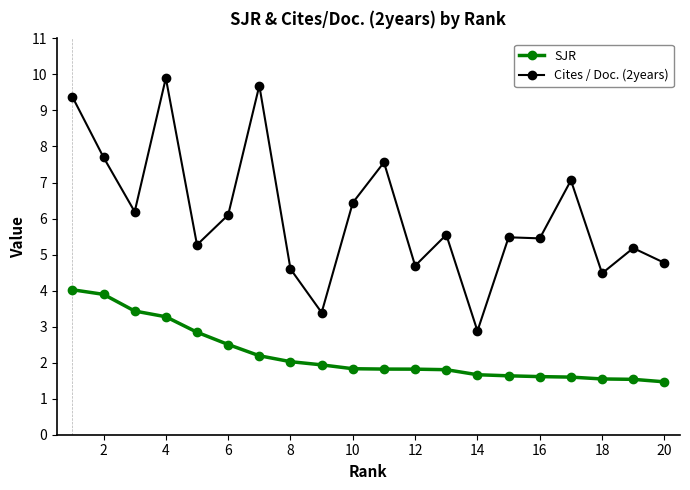

Rank the series by their average value, from highest to lowest.

Cites / Doc. (2years), SJR